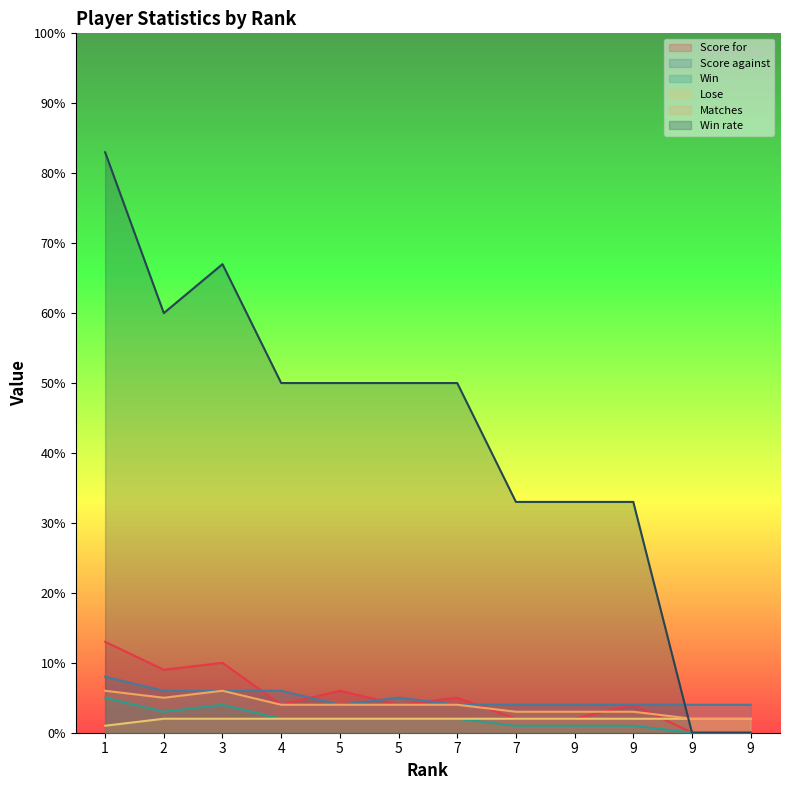

What is the value of the Score against point at the 10th from the left?

4